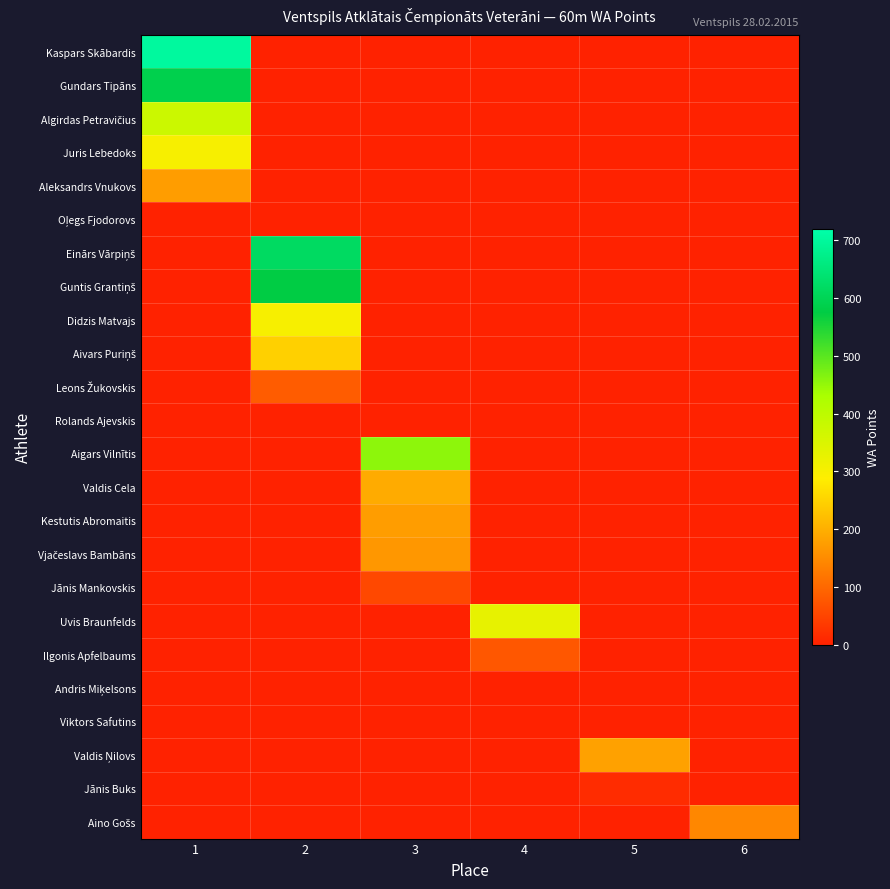

What is the maximum value shown in the chart?

702